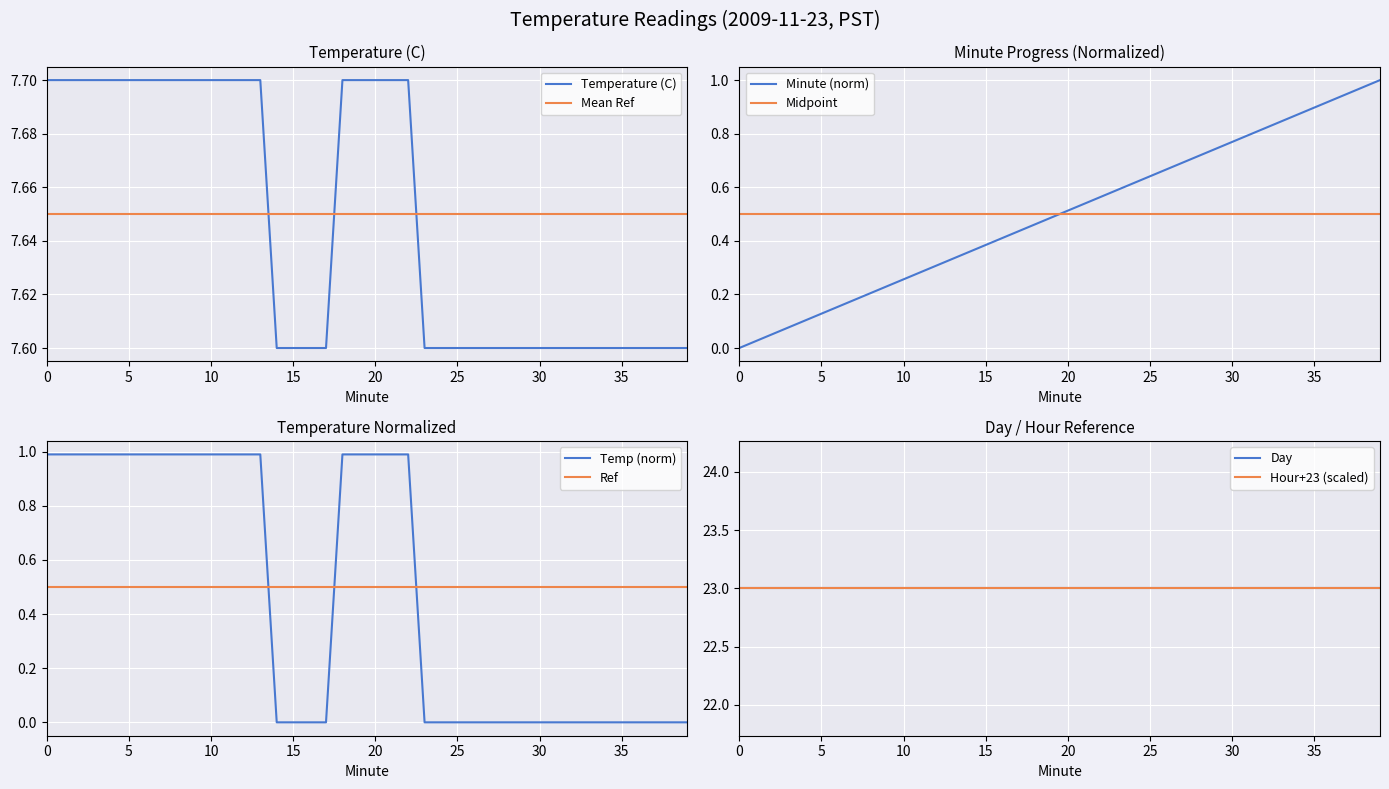

Which series has the largest total across all categories?

Temperature (C)